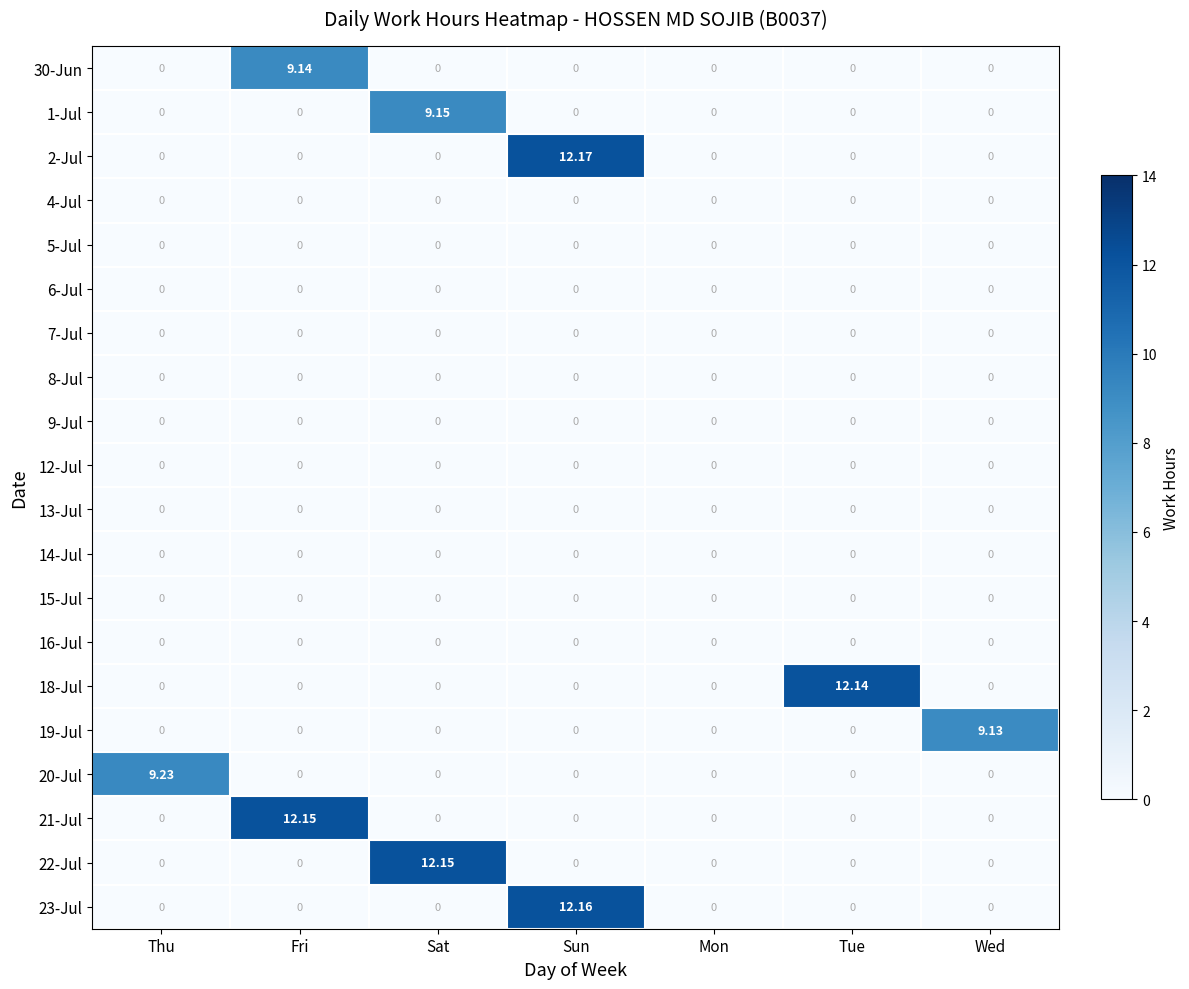

Which label corresponds to the largest value in the chart?

Sun